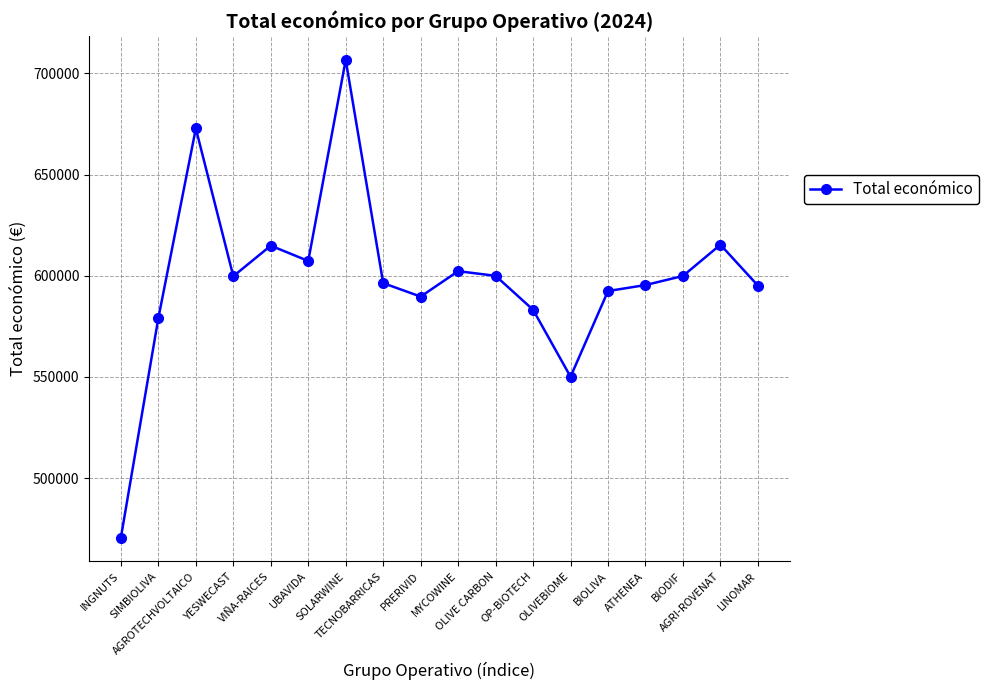

What is the minimum value shown in the chart?

470675.0